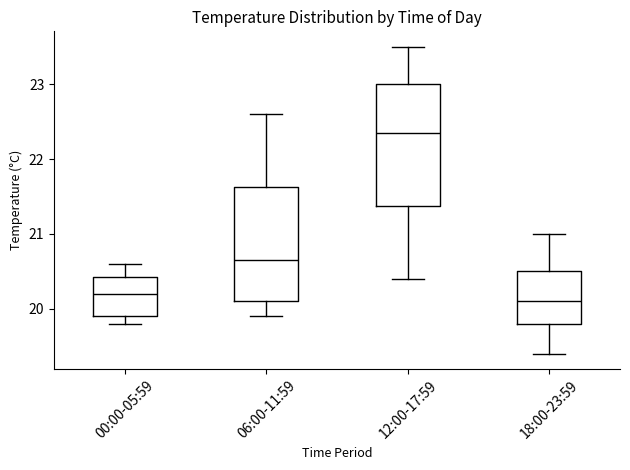

Comparing the boxes themselves (not the whiskers), which one is the tallest?

12:00-17:59